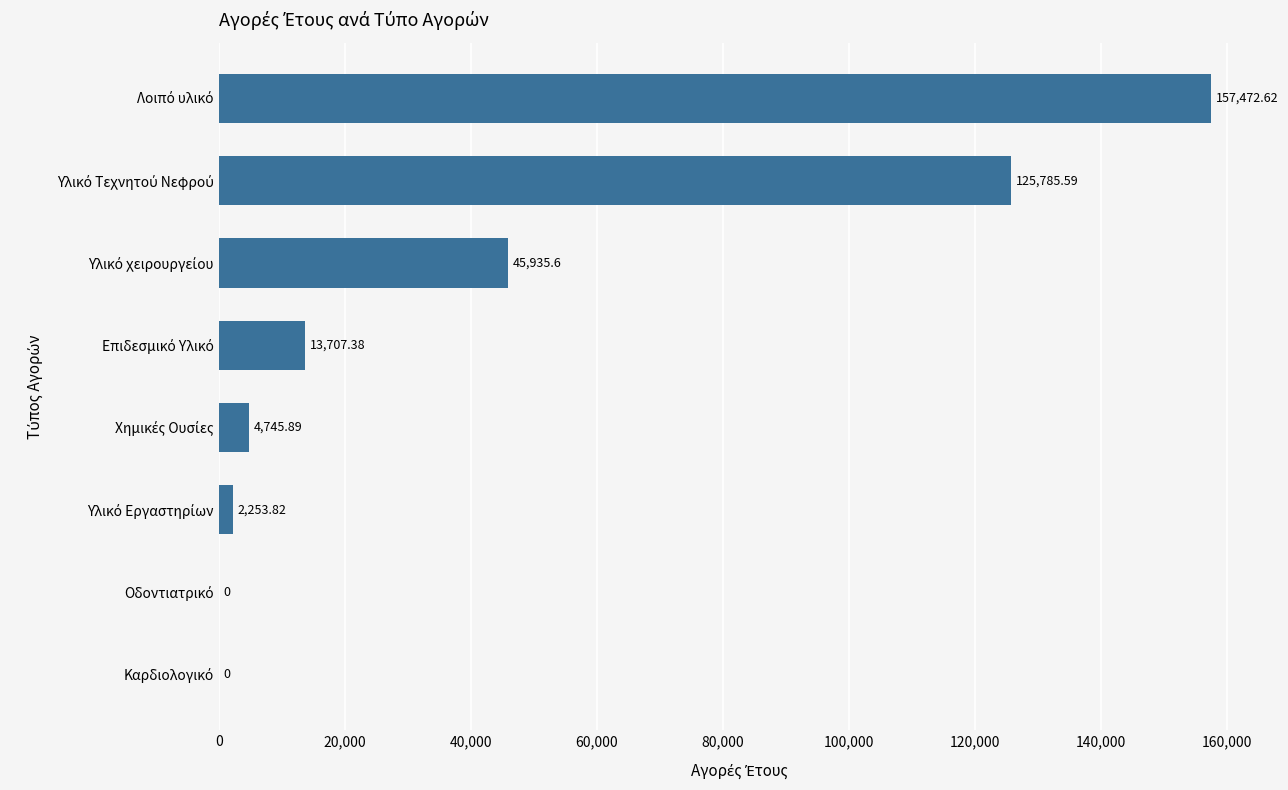

What is the sum of all values?

349900.9